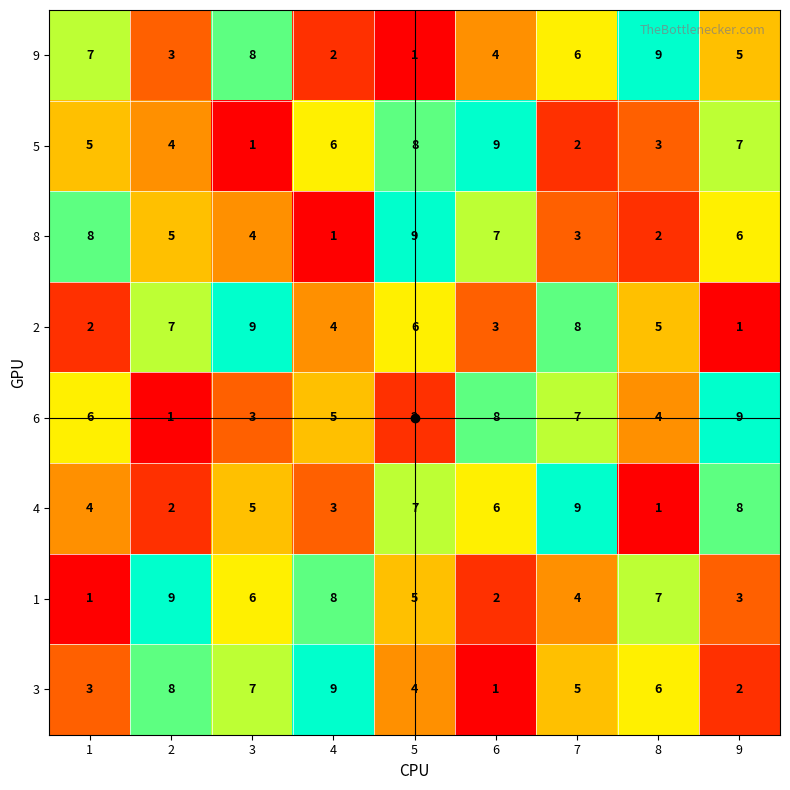

The value of 8 at 6 is 7. True or false?

True